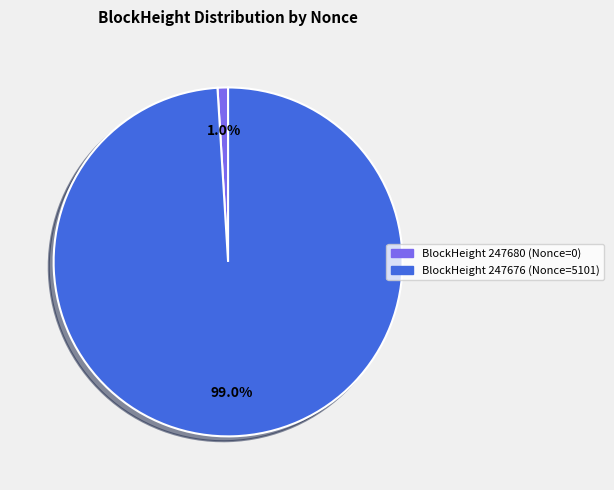

Does any single category account for the majority?

Yes